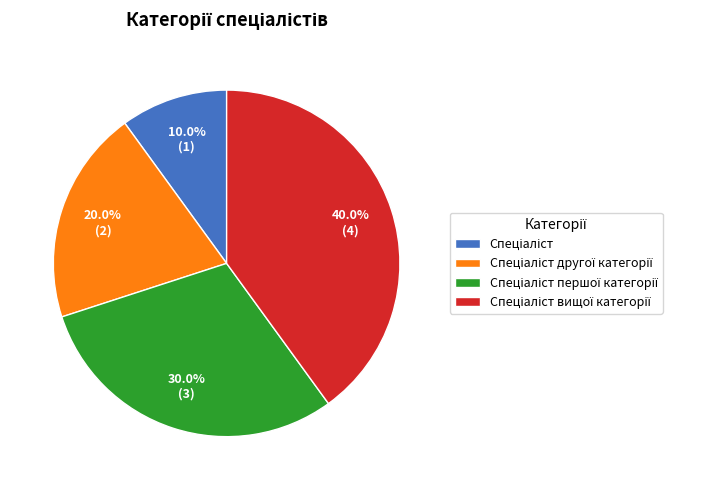

Is there any slice that represents more than half of the pie?

No